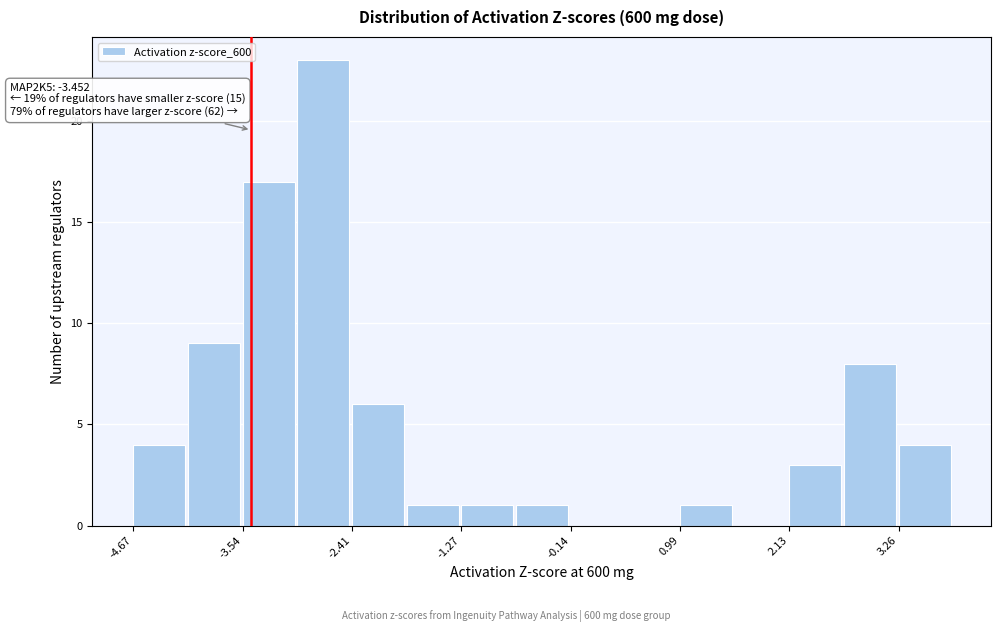

Read against the x-axis, roughly where is the centre of the tallest bar?

-2.8